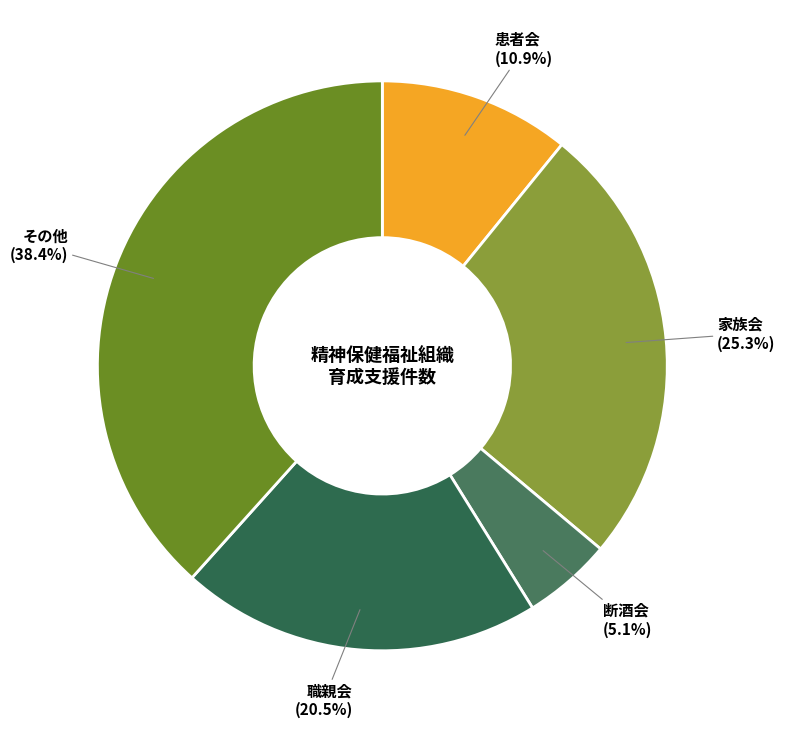

The 職親会 slice represents 6% of the pie. True or false?

False